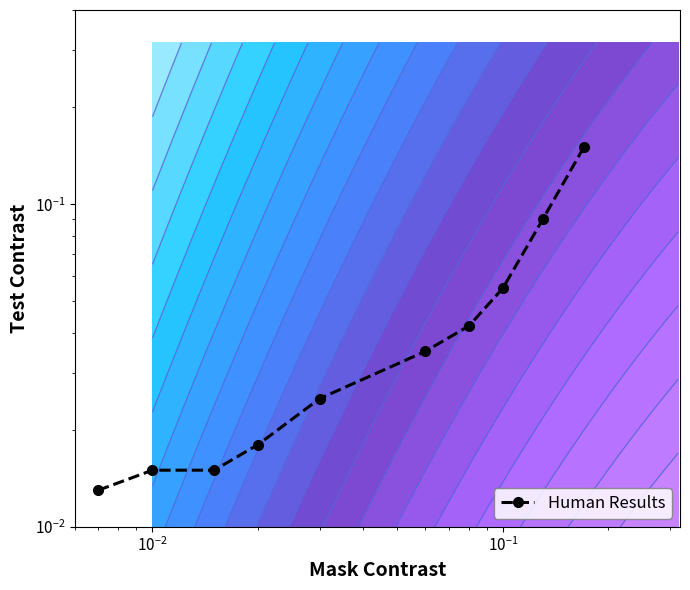

What is the difference between the maximum and minimum values?

0.1